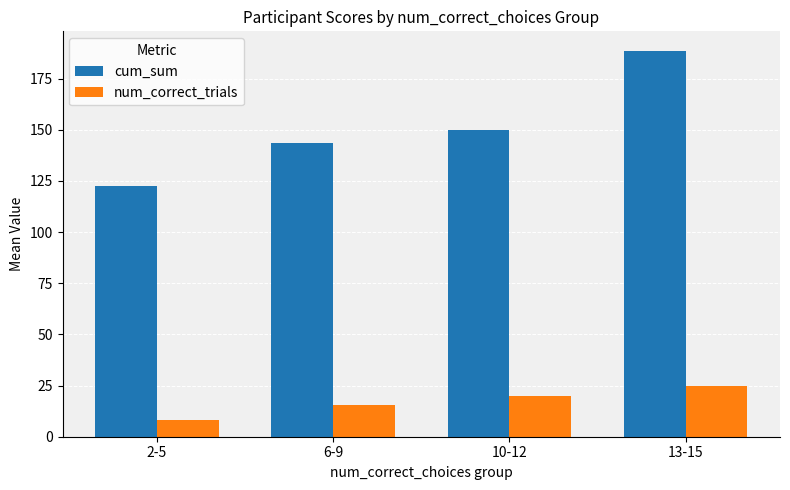

At which label is cum_sum closest to 155?

10-12